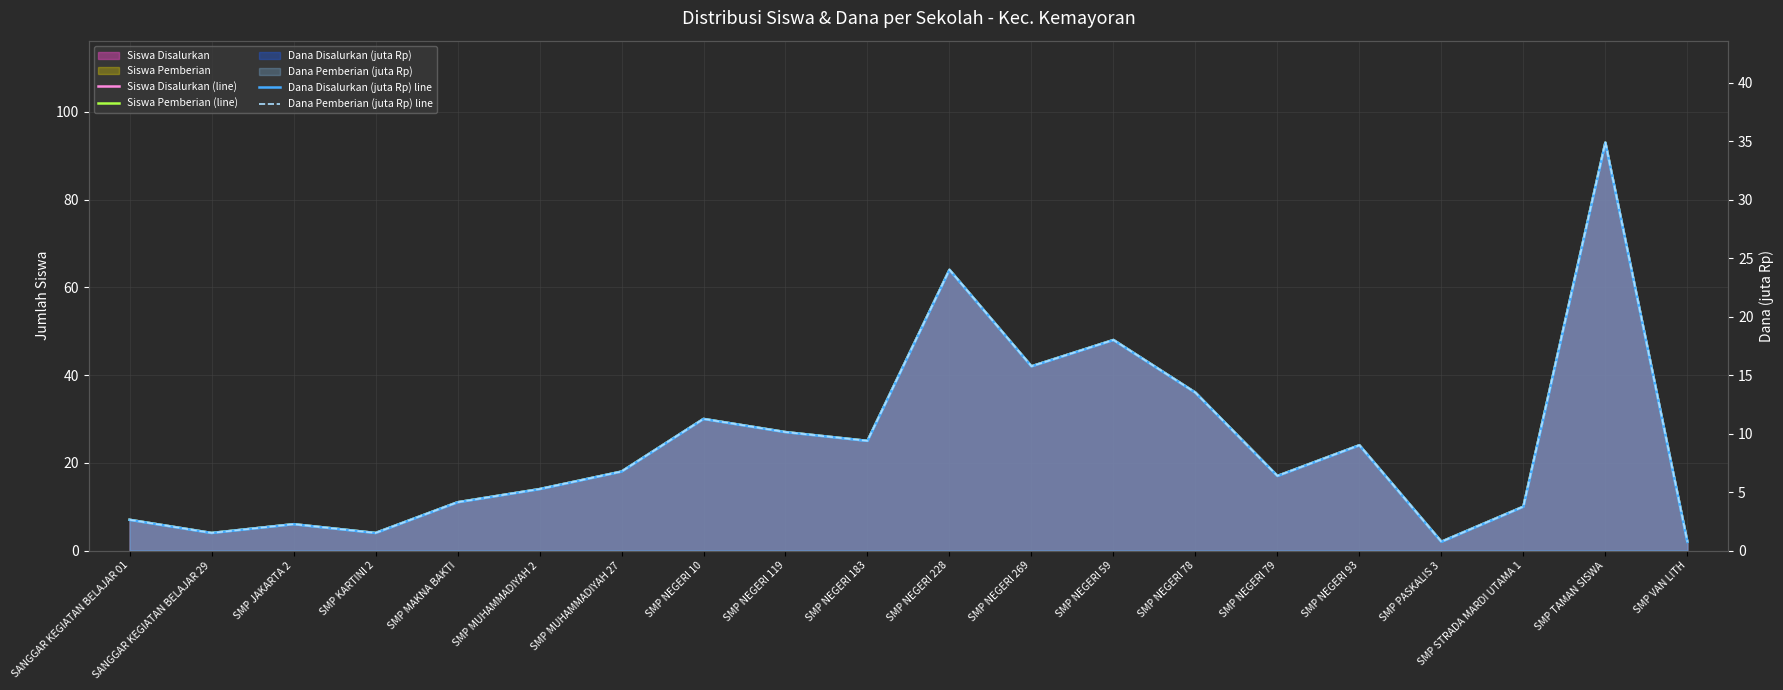

Which series has the largest total across all categories?

Siswa Disalurkan (line)